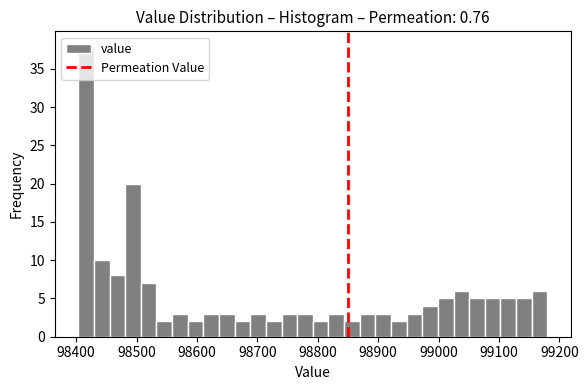

Read against the x-axis, roughly where is the centre of the tallest bar?

98420